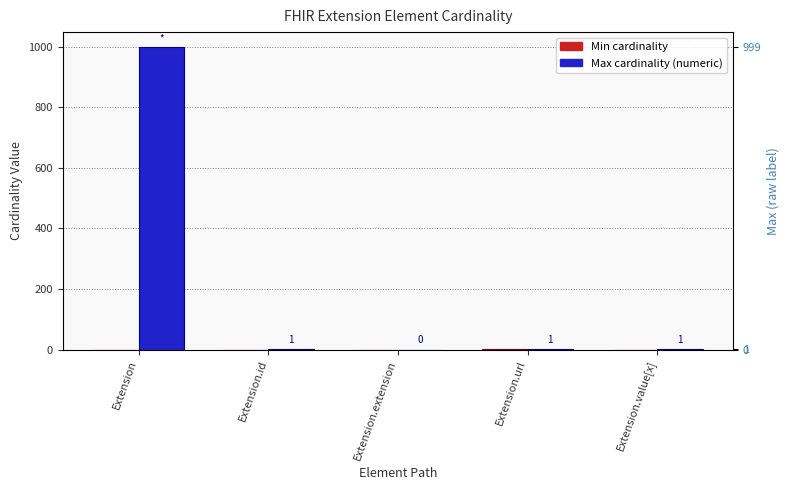

At which category does the chart reach its minimum across all series?

Extension